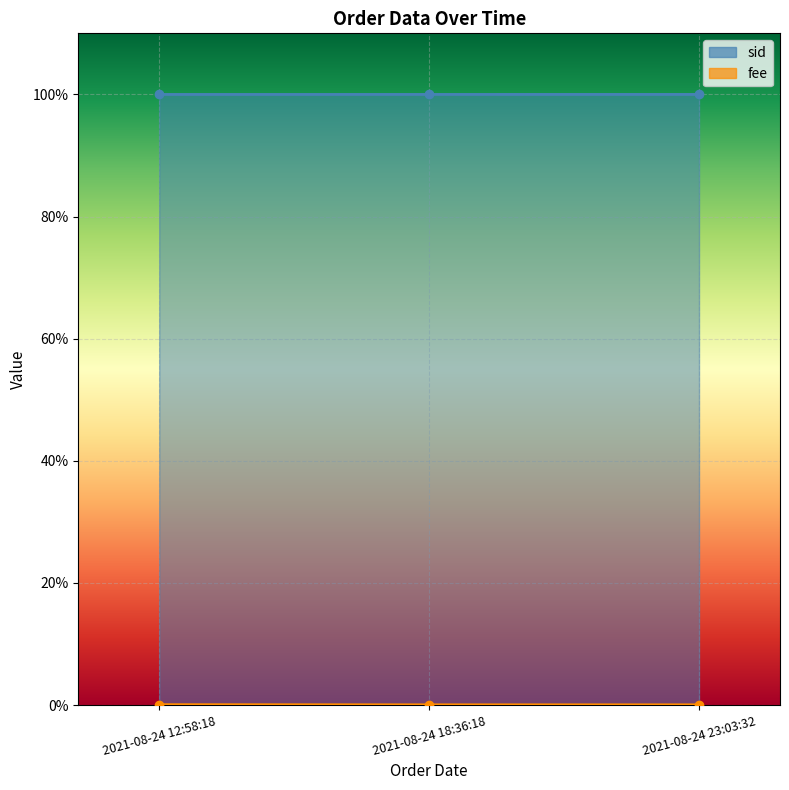

The value of sid at 2021-08-24 18:36:18 is 0.4. True or false?

False